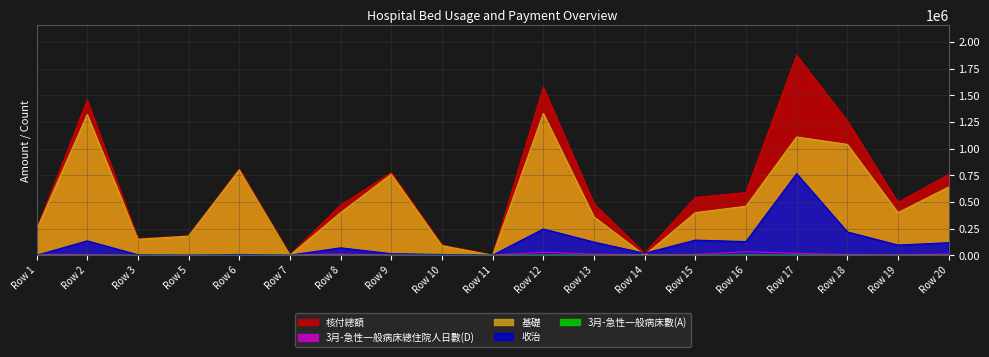

How many intersections are there between 基礎 and 3月-急性一般病床數(A)?

6